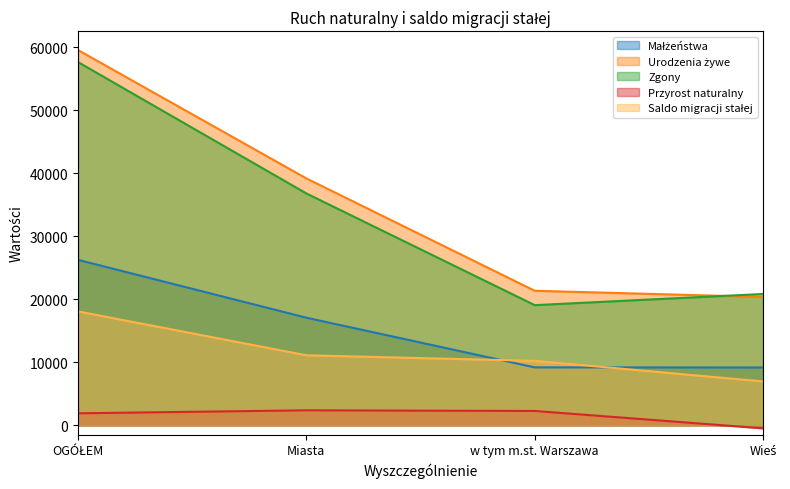

Which series has the largest range (max minus min)?

Urodzenia żywe